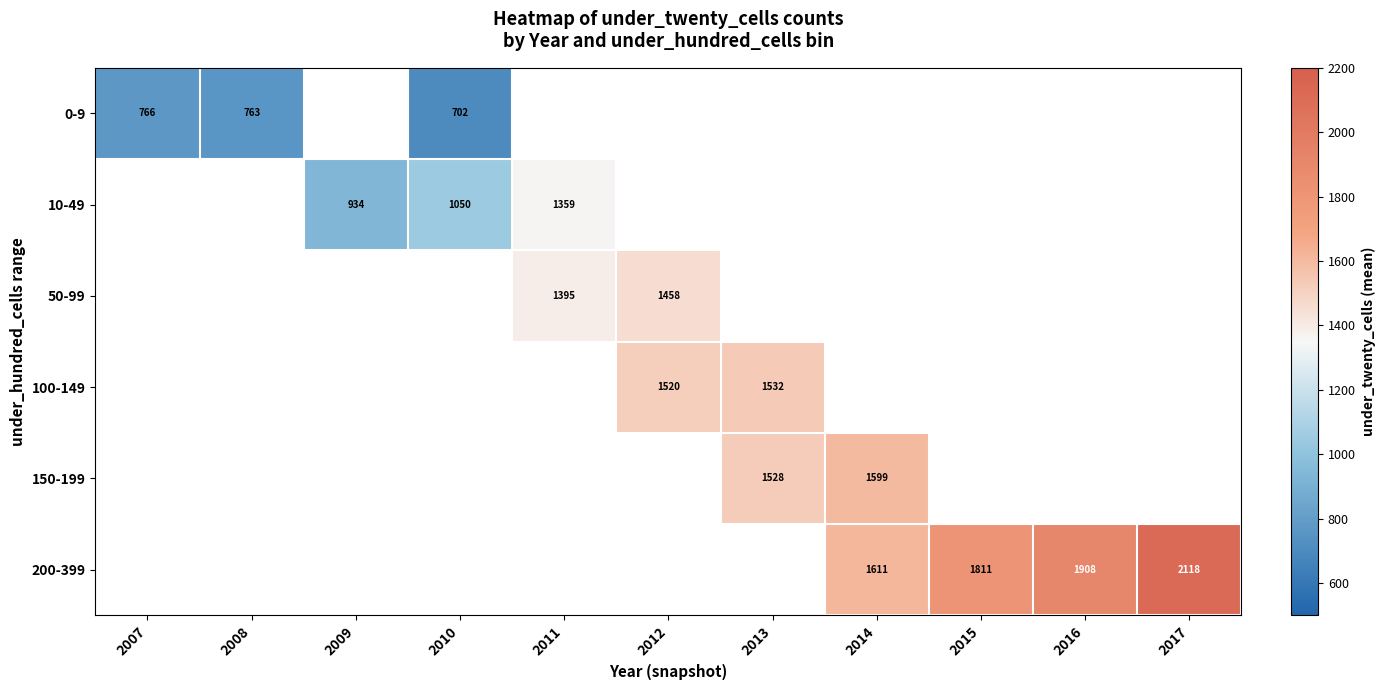

True or false: 200-399 has a value of 1452 at 2017.

False